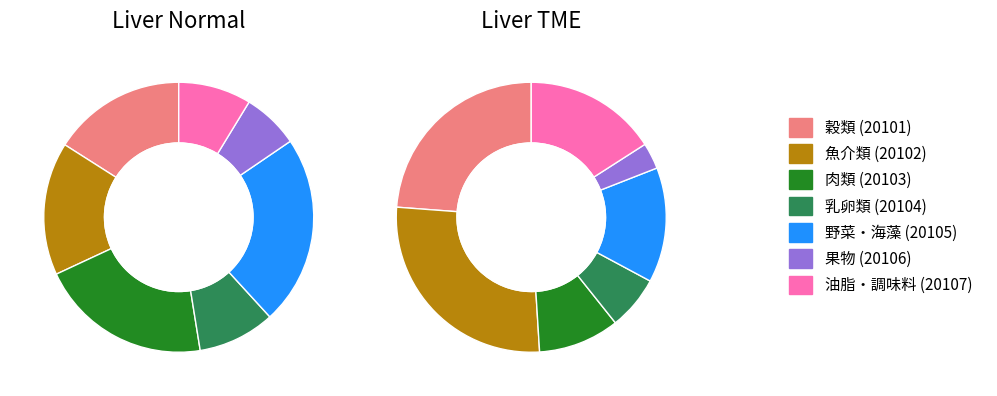

The 肉類 (20103) slice represents 21% of the pie. True or false?

True